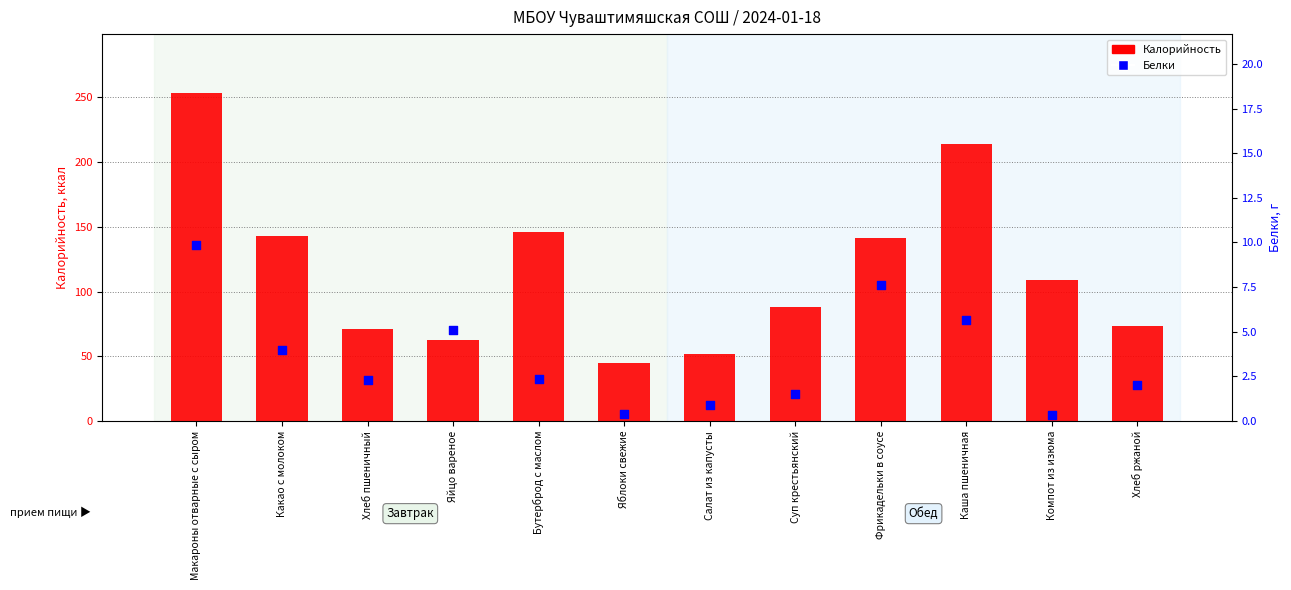

At how many categories does at least one series exceed 33?

12